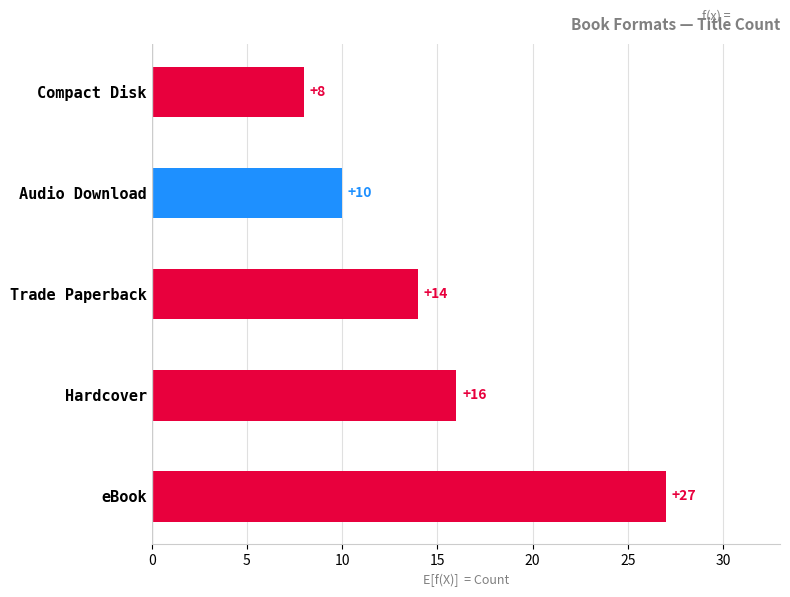

List the labels in order of value, smallest first.

Compact Disk, Audio Download, Trade Paperback, Hardcover, eBook